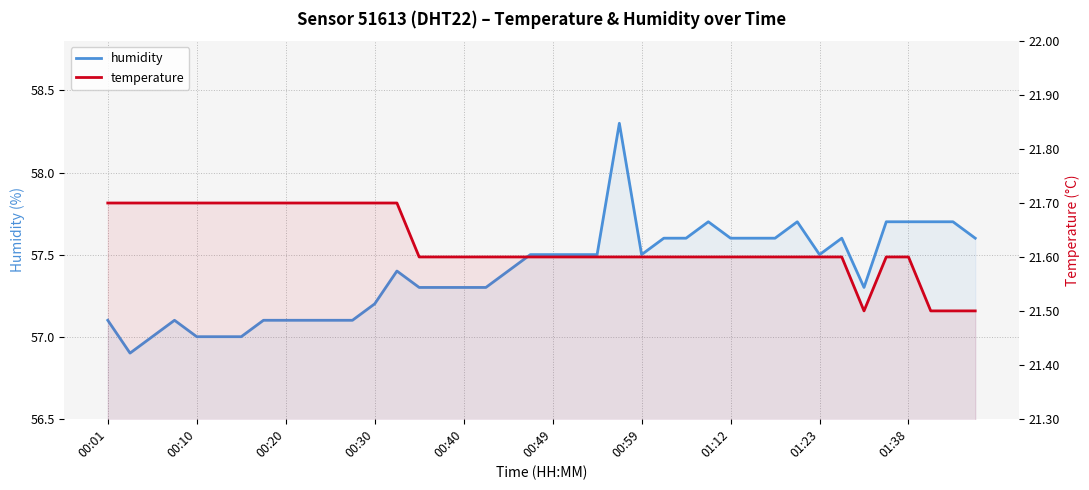

Reading left to right, list all the values displayed in this chart.

humidity: 57.1	56.9	57.0	57.1	57.0	57.0	57.0	57.1	57.1	57.1	57.1	57.1	57.2	57.4	57.3	57.3	57.3	57.3	57.4	57.5	57.5	57.5	57.5	58.3	57.5	57.6	57.6	57.7	57.6	57.6	57.6	57.7	57.5	57.6	57.3	57.7	57.7	57.7	57.7	57.6
temperature: 21.7	21.7	21.7	21.7	21.7	21.7	21.7	21.7	21.7	21.7	21.7	21.7	21.7	21.7	21.6	21.6	21.6	21.6	21.6	21.6	21.6	21.6	21.6	21.6	21.6	21.6	21.6	21.6	21.6	21.6	21.6	21.6	21.6	21.6	21.5	21.6	21.6	21.5	21.5	21.5